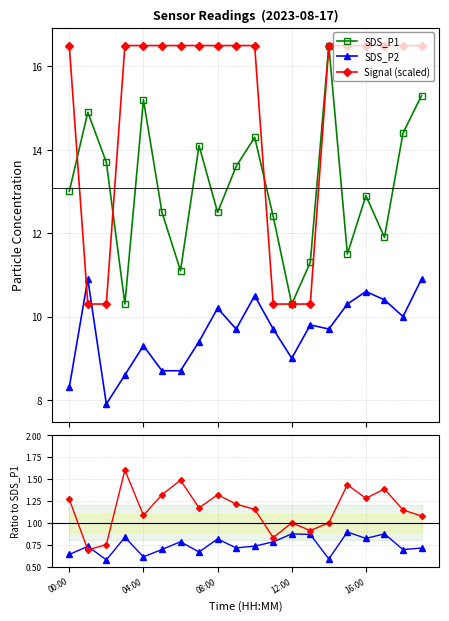

What is the minimum value shown in the chart?

0.6